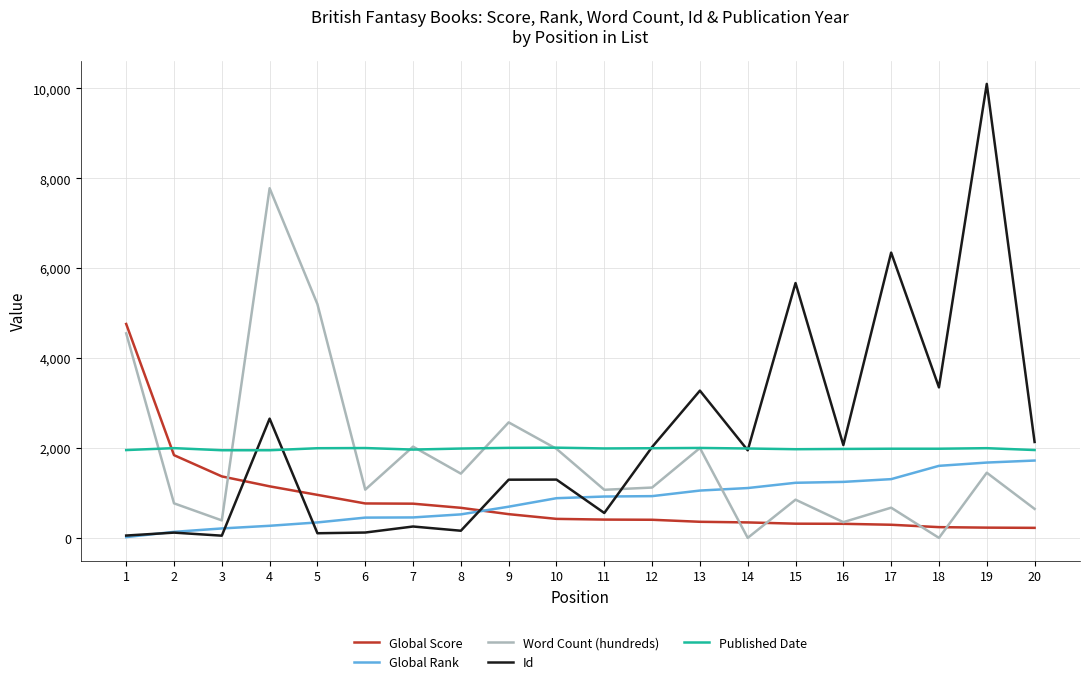

How many lines are shown in the chart?

5